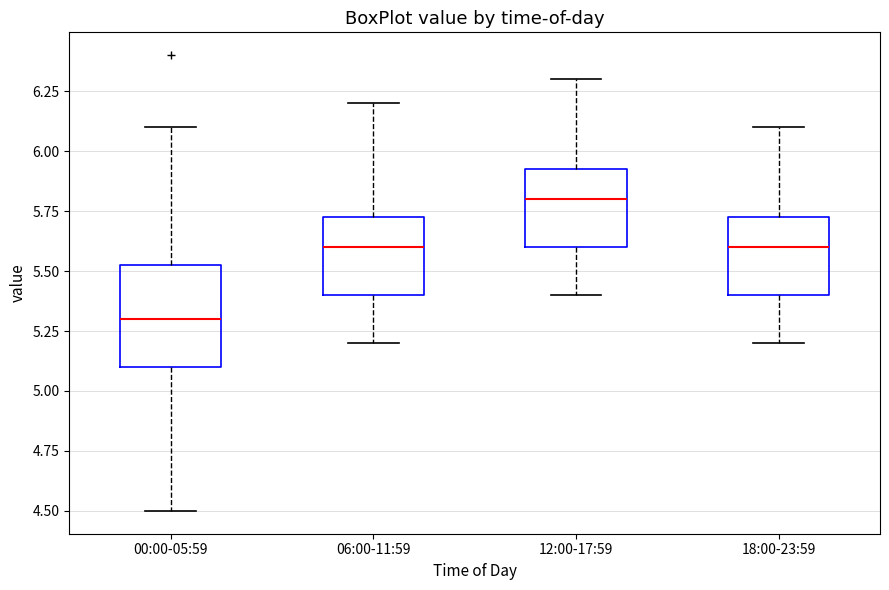

Reading left to right, read every box against the y-axis: the position of its median line, the range the box covers, and the ends of its whiskers. The values are not printed on the chart, so give them approximately, as read against the axis.

00:00-05:59: median 5.30, box 5.10 to 5.55, whiskers 4.50 to 6.10
06:00-11:59: median 5.60, box 5.40 to 5.75, whiskers 5.20 to 6.20
12:00-17:59: median 5.80, box 5.60 to 5.95, whiskers 5.40 to 6.30
18:00-23:59: median 5.60, box 5.40 to 5.75, whiskers 5.20 to 6.10